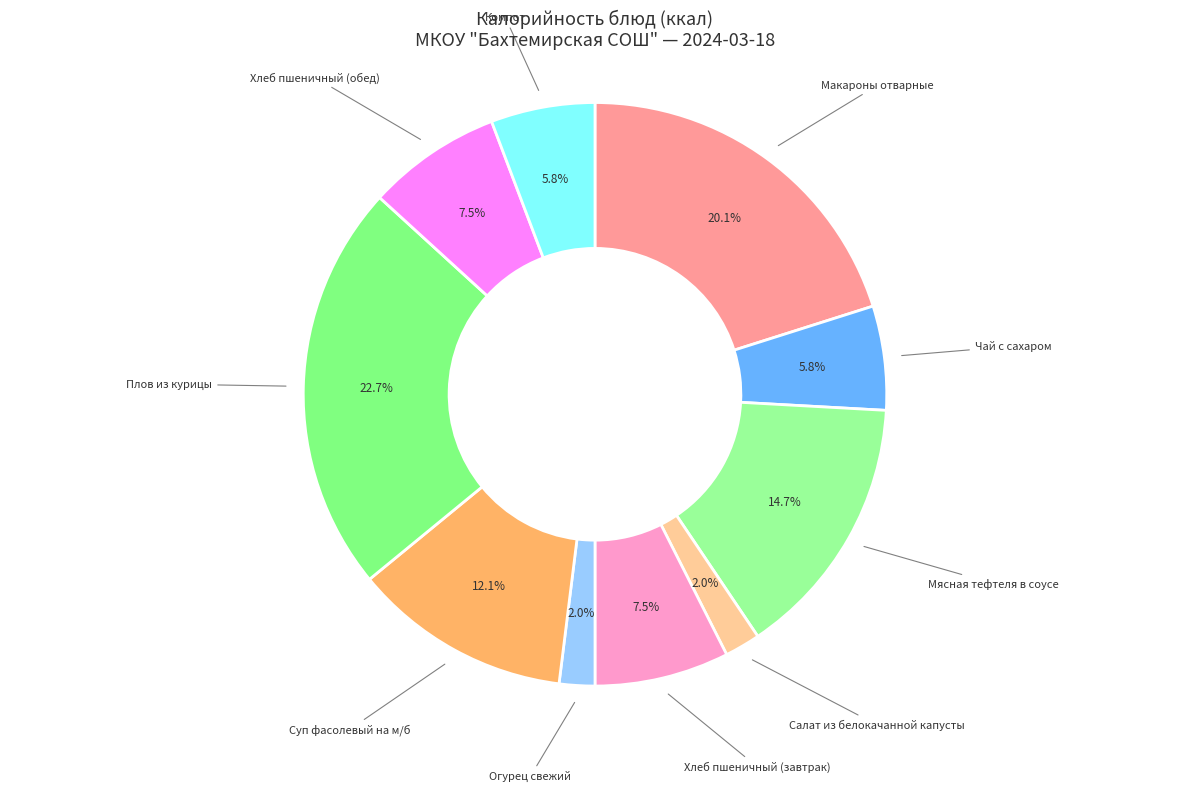

Which slice is the largest?

Плов из курицы